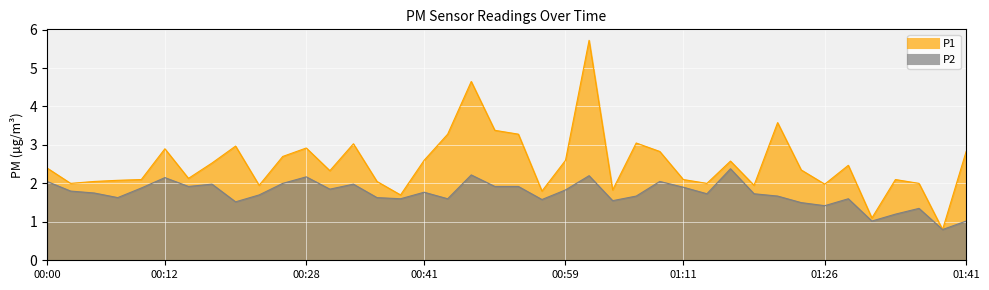

At which label does P1 first exceed 2?

00:00